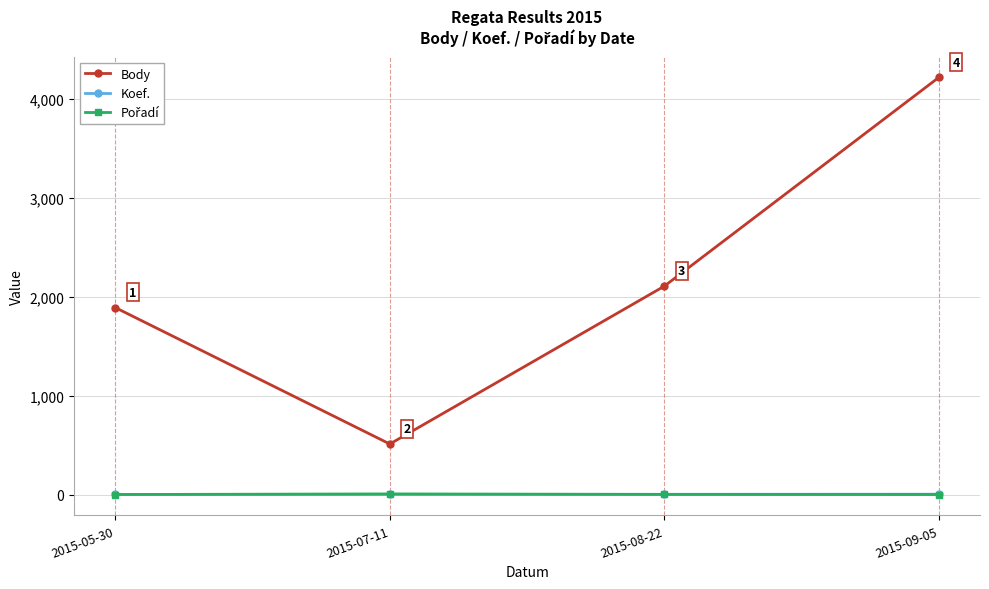

True or false: Koef. and Body intersect in this chart.

False